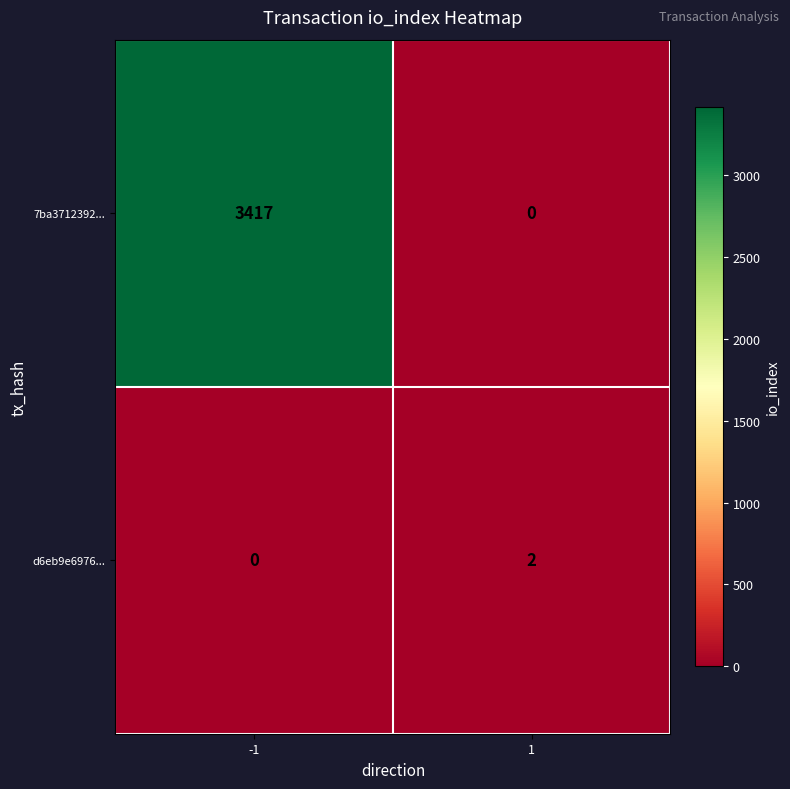

Reading left to right, extract all data points from this chart.

7ba3712392...: 3417	0
d6eb9e6976...: 0	2